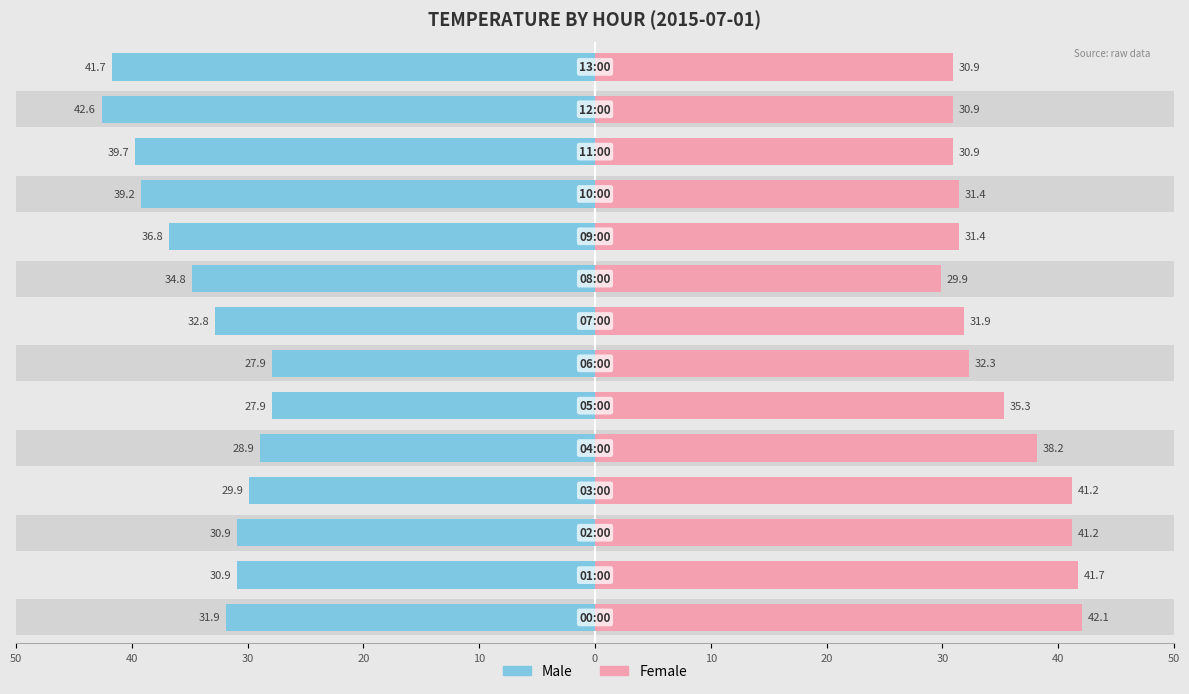

What is the difference between the maximum and minimum values in the Female series?

12.2